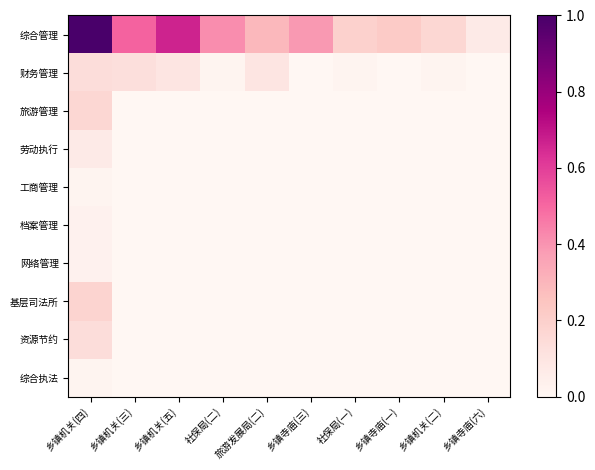

Rank the series by their maximum value, from highest to lowest.

综合管理, 基层司法所, 旅游管理, 财务管理, 资源节约, 劳动执行, 档案管理, 网络管理, 工商管理, 综合执法